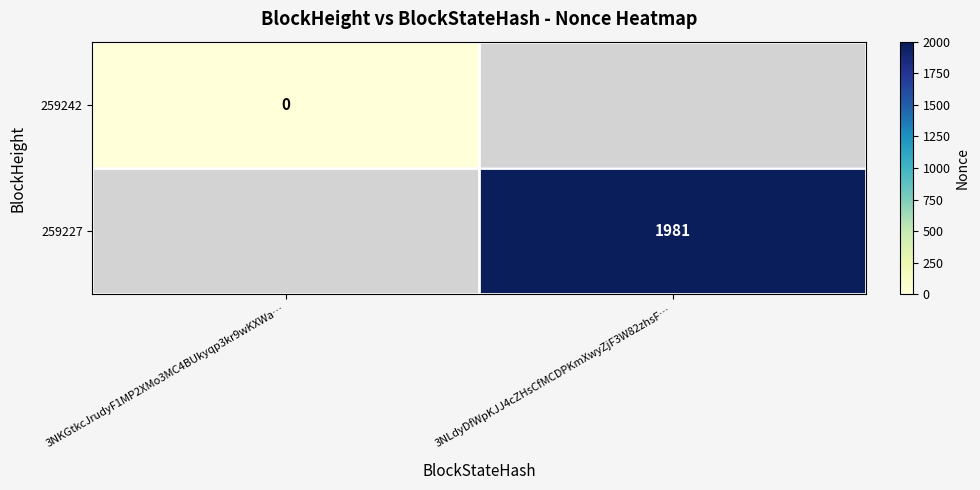

The 259227 series shows 1981 at 3NLdyDfWpKJJ4cZHsCfMCDPKmXwyZjF3W82zhsF…. True or false?

True